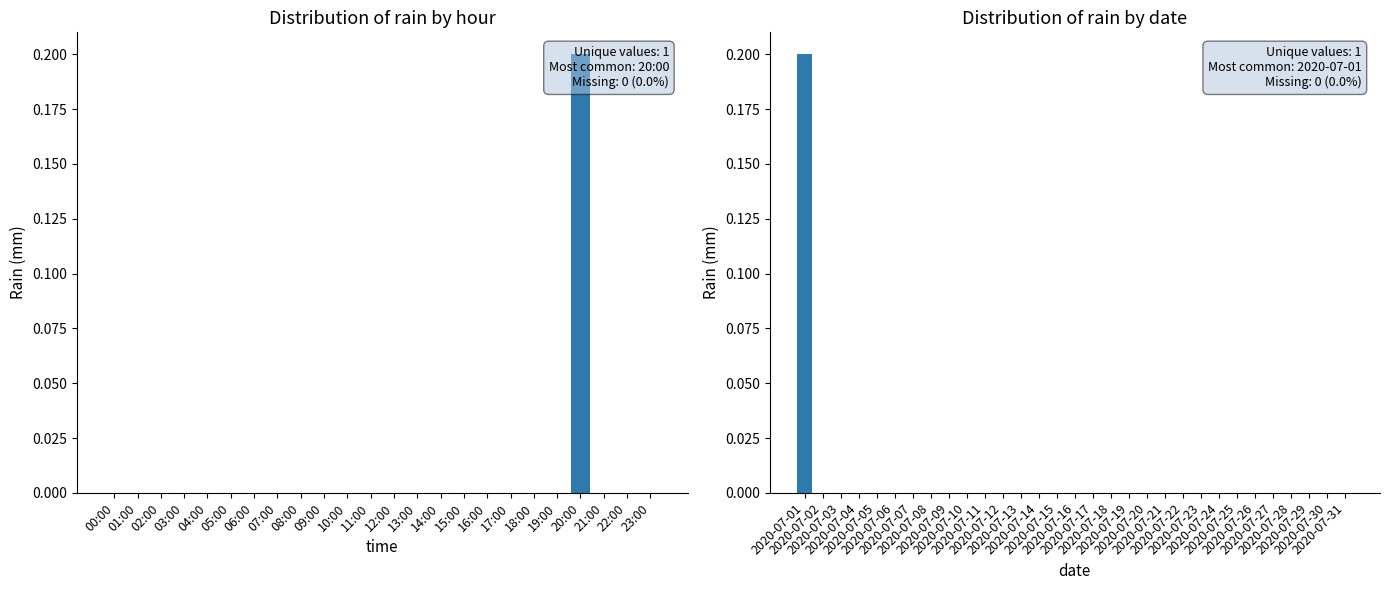

How many distinct data groups are displayed?

1